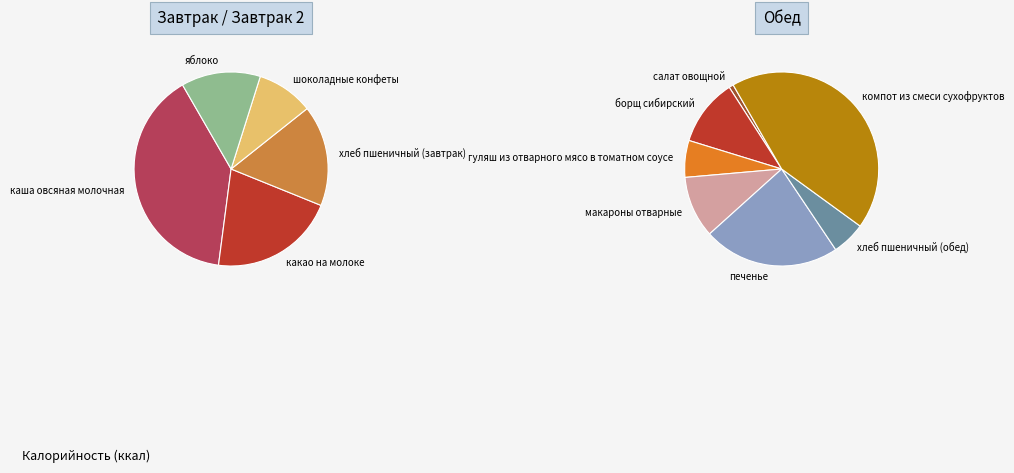

What is the change in value from каша овсяная молочная to гуляш из отварного мясо в томатном соусе?

-191.0